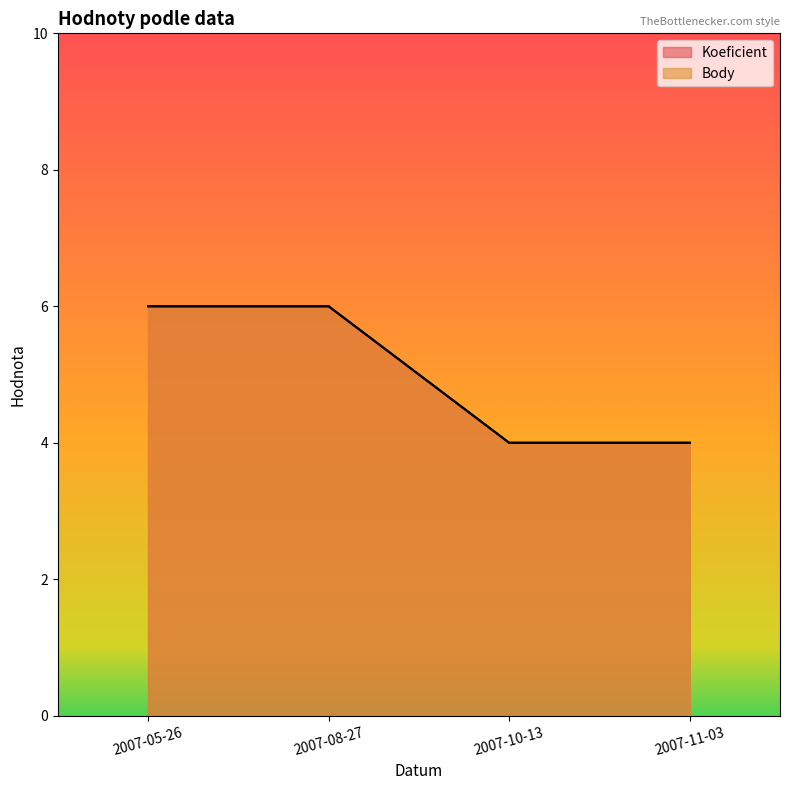

The Koeficient series shows 6 at 2007-05-26. True or false?

True